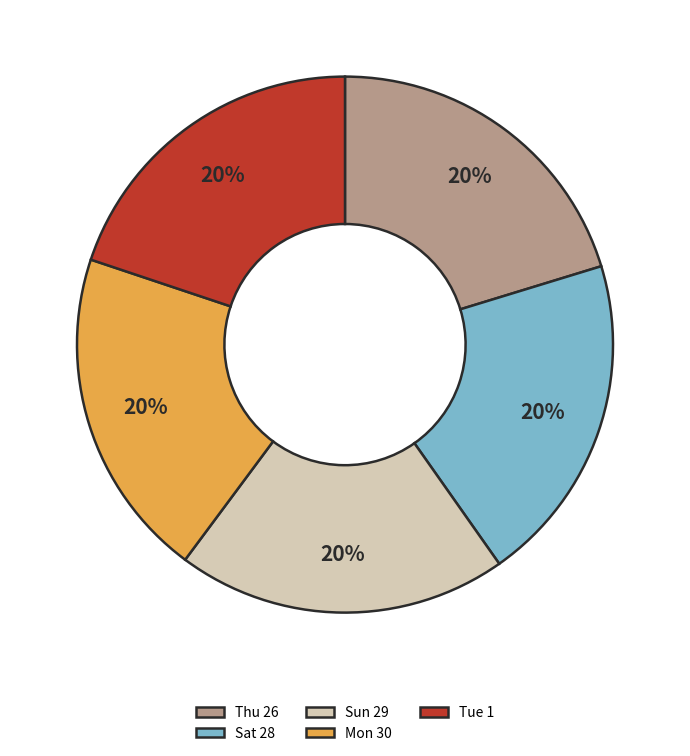

Count the number of slices in the pie.

5